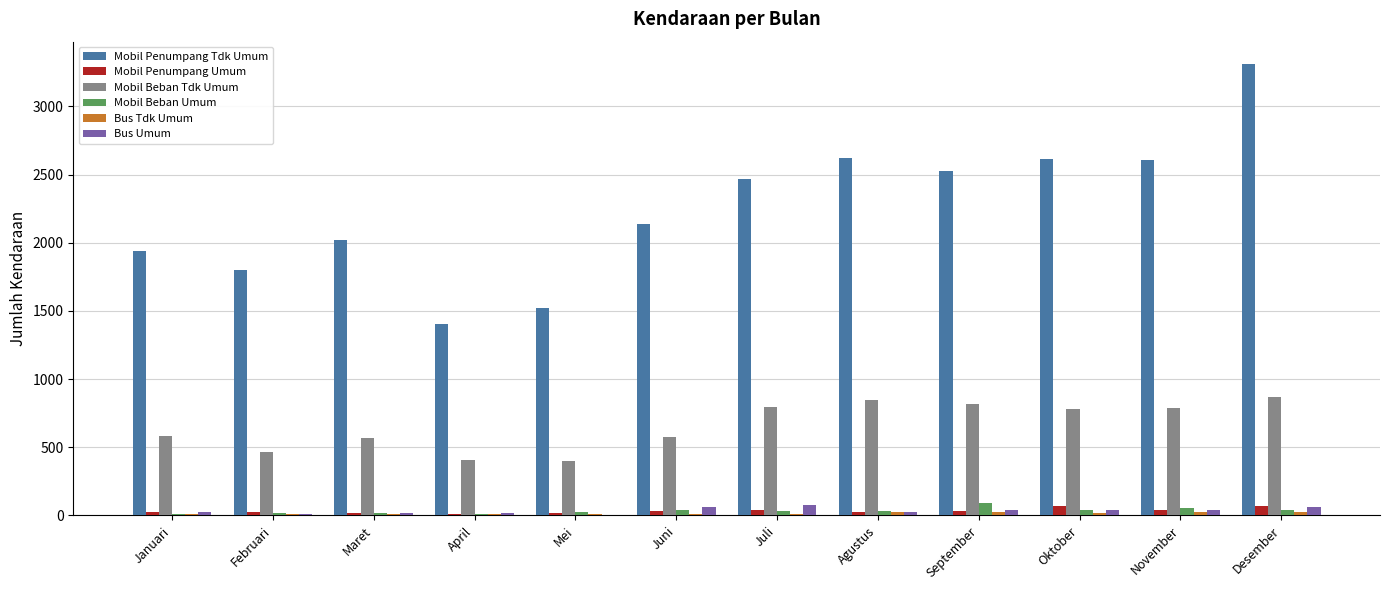

Between Mei and Desember, which series saw the biggest shift?

Mobil Penumpang Tdk Umum